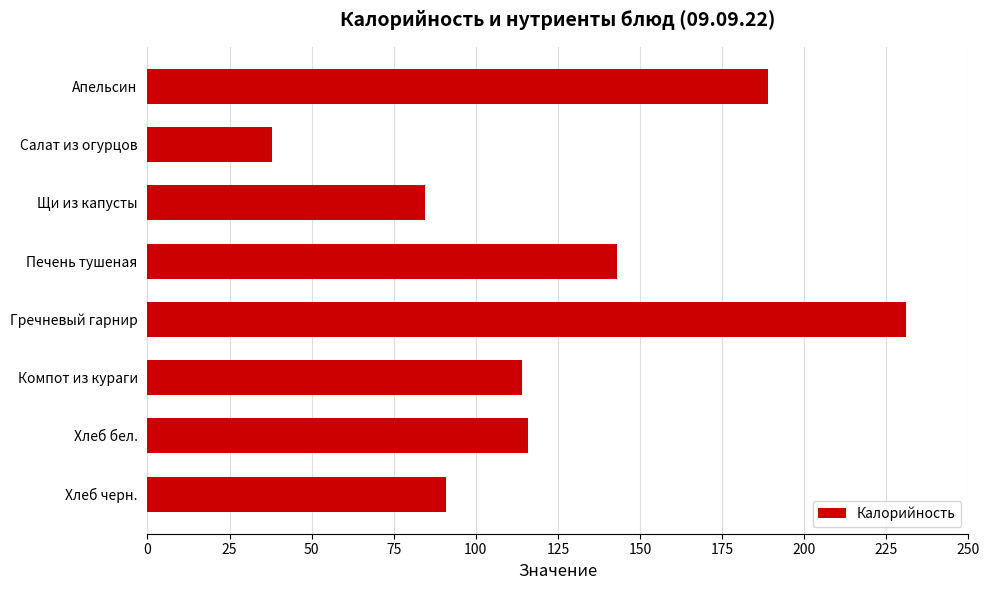

True or false: the data shows 114.0 at Компот из кураги.

True